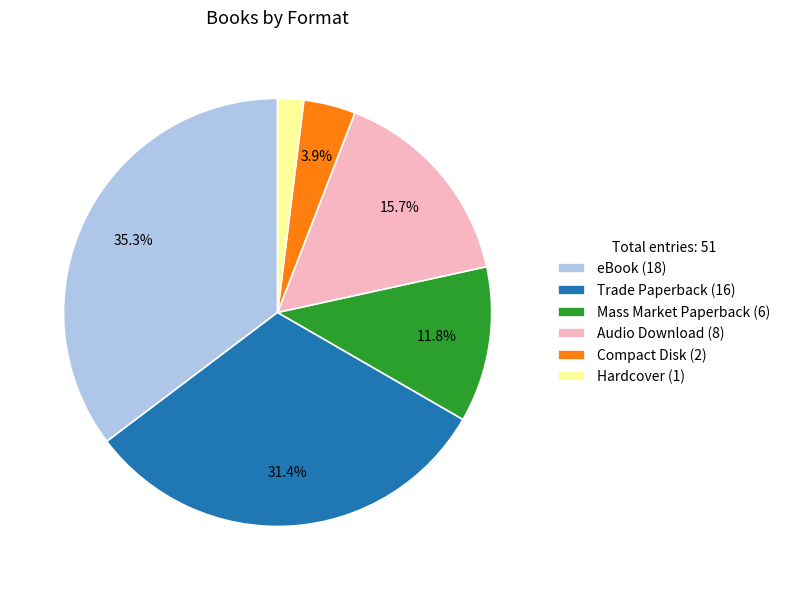

How many slices are in this pie chart?

6